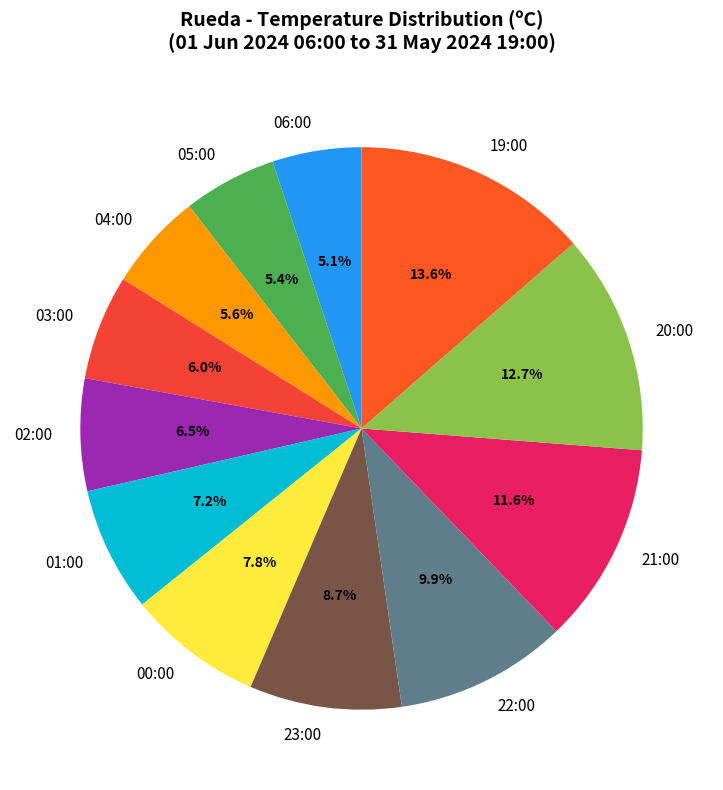

Approximately how many times larger is the value at 01:00 compared to 04:00?

1.3